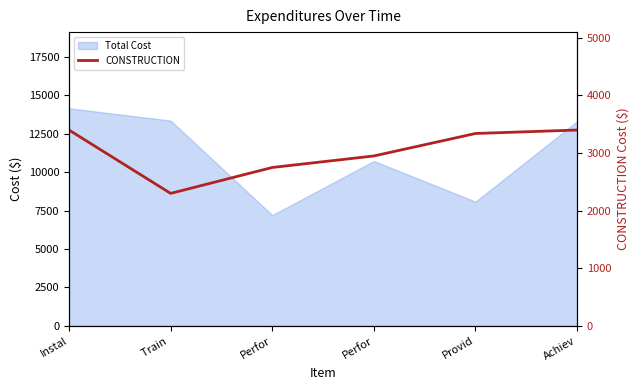

At which category does the chart reach its peak across all series?

Instal